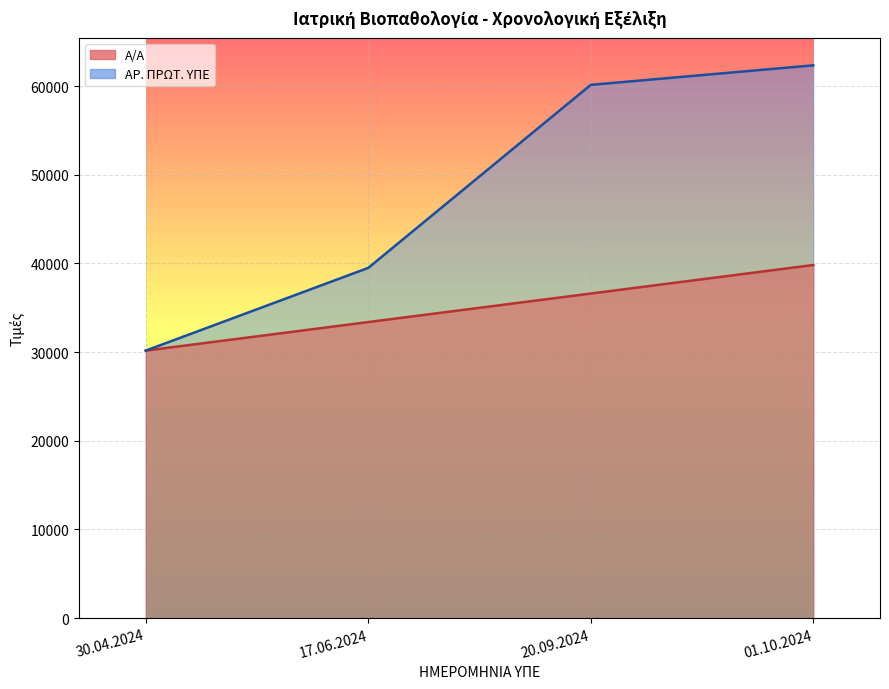

Which series has the largest range (max minus min)?

ΑΡ. ΠΡΩΤ. ΥΠΕ